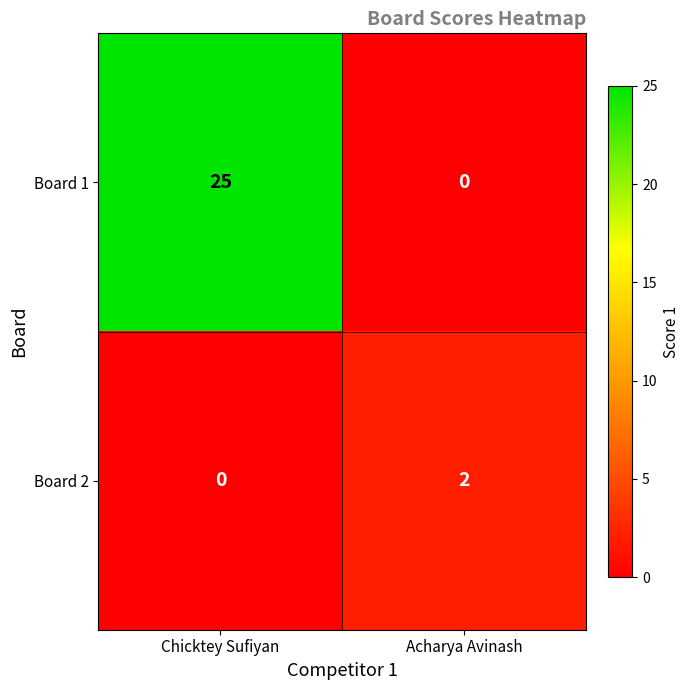

Is it true that Board 2 equals 1 at Acharya Avinash?

False